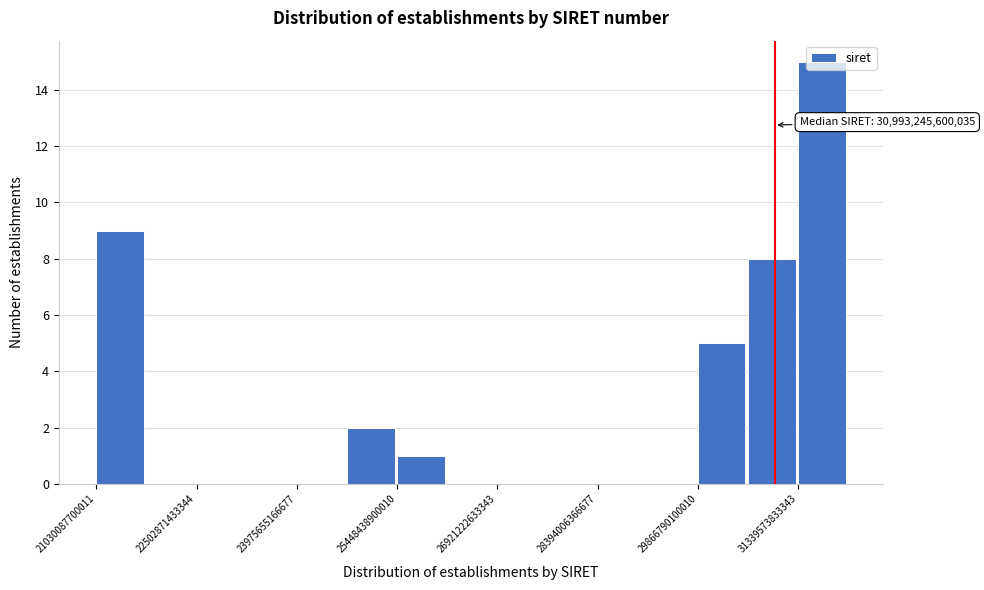

Around what value on the x-axis is the tallest bar? Give the approximate position of its centre, as read against the axis.

31600000000000